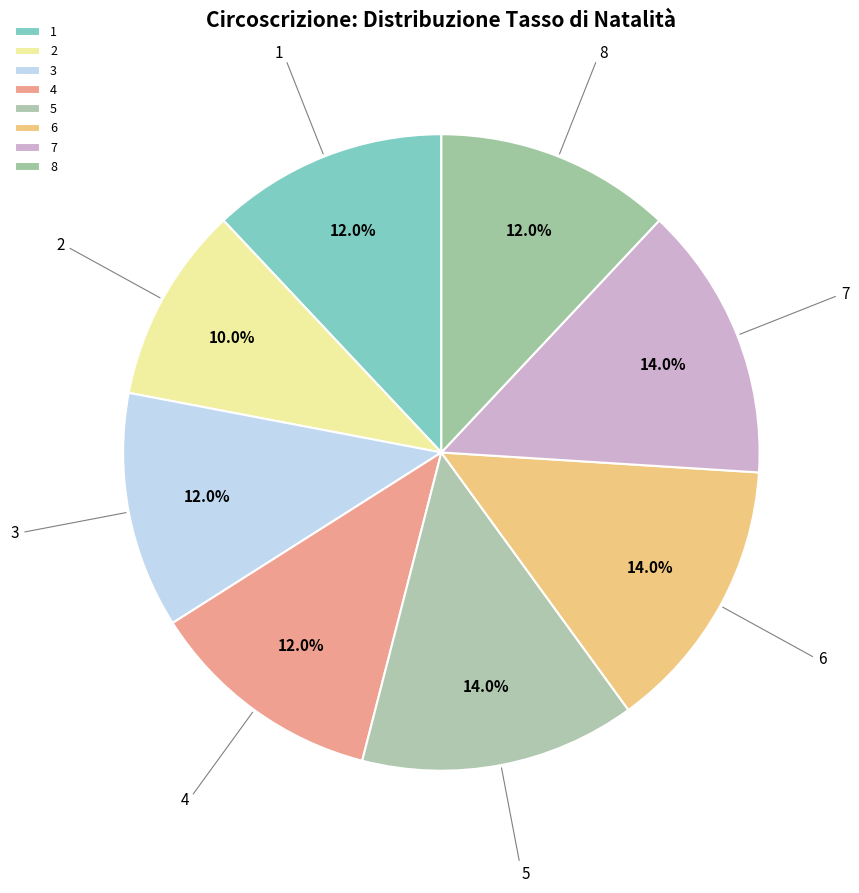

Does 5 represent more than half of the total?

No